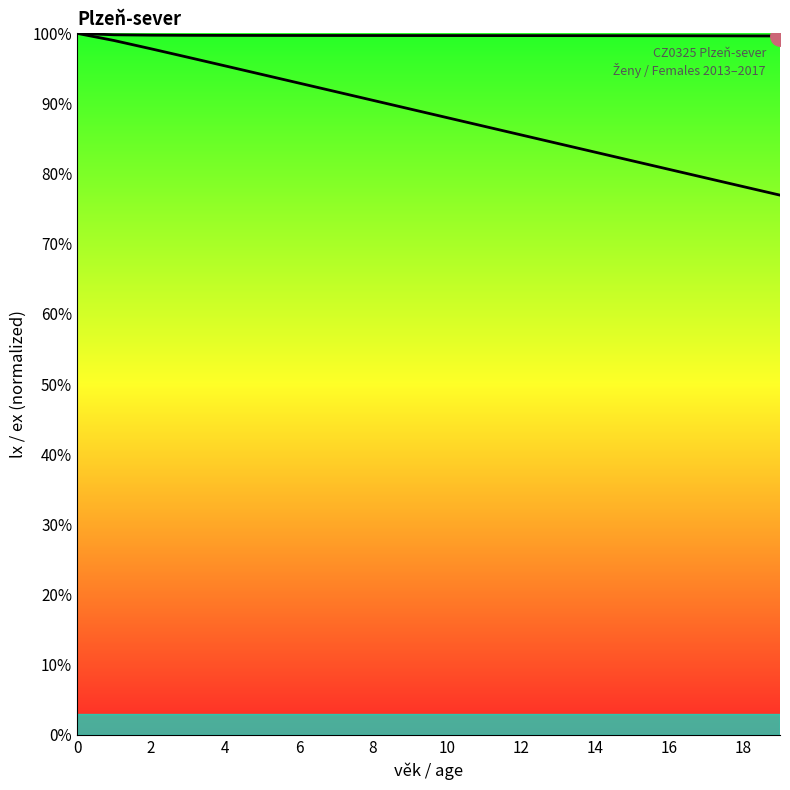

What is the sum of all ex (life expectancy) values?

1771.7